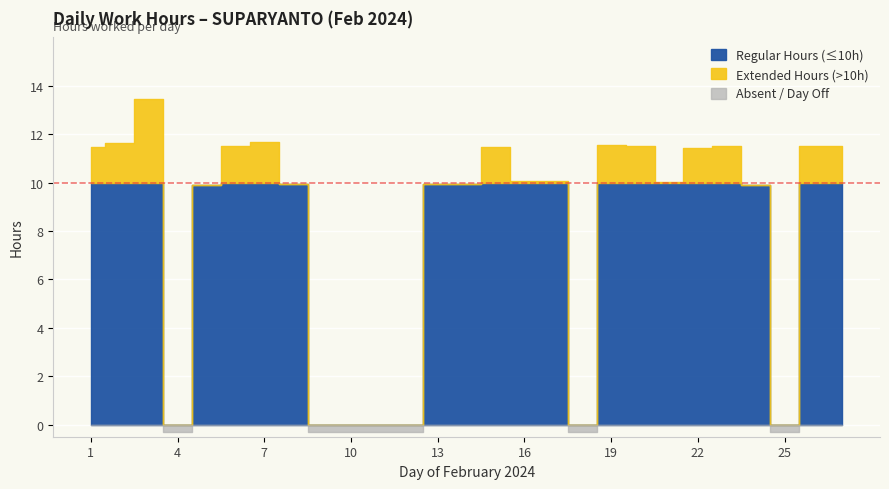

What is the difference between the maximum and minimum values?

13.4